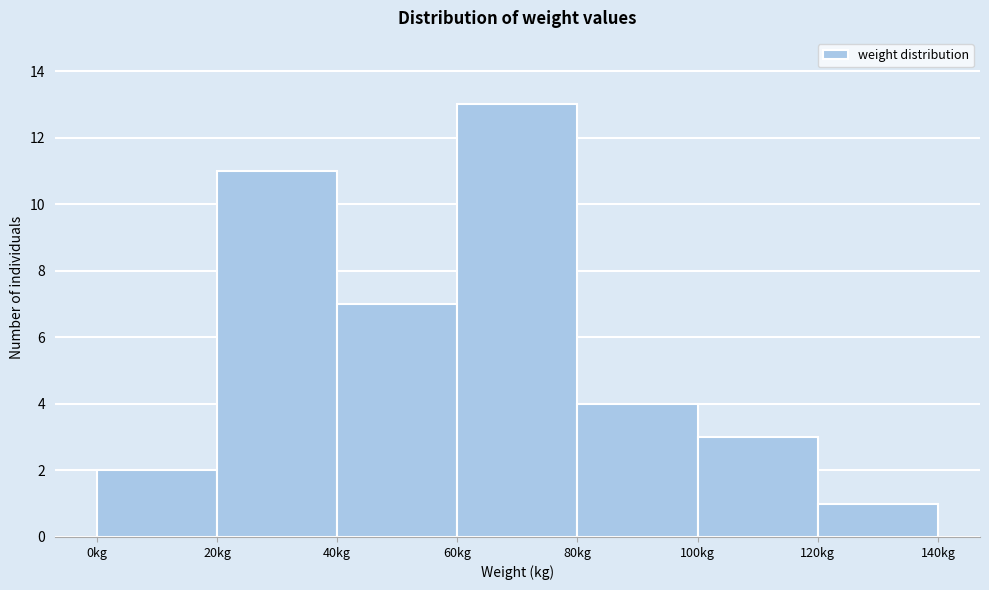

How tall is the bar that spans 120 to 140 on the x-axis? The values are not printed on the chart, so give them approximately, as read against the axis.

1